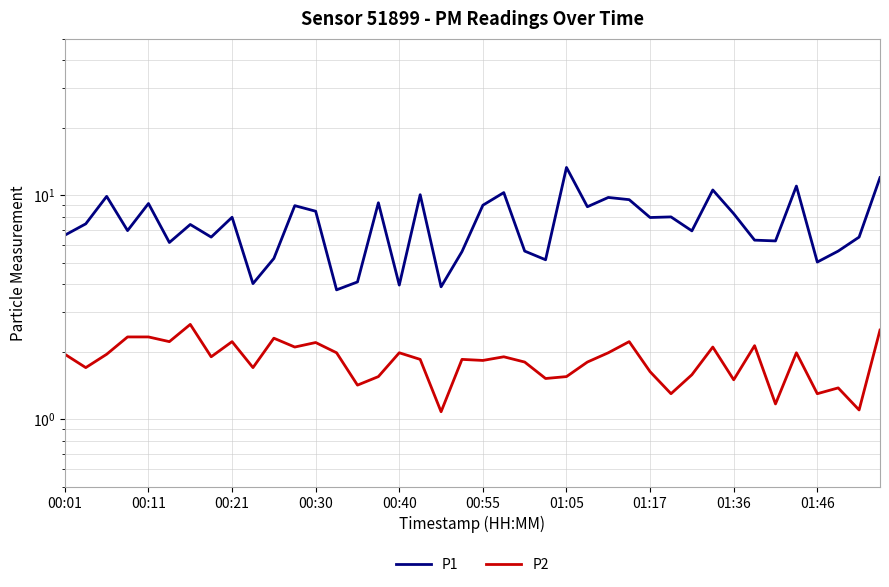

True or false: P2 and P1 cross at least once.

False